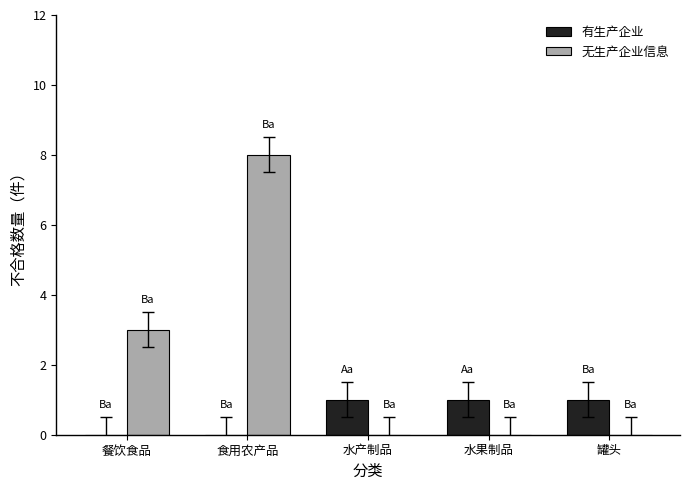

Is it true that 有生产企业 equals 1 at 水产制品?

True